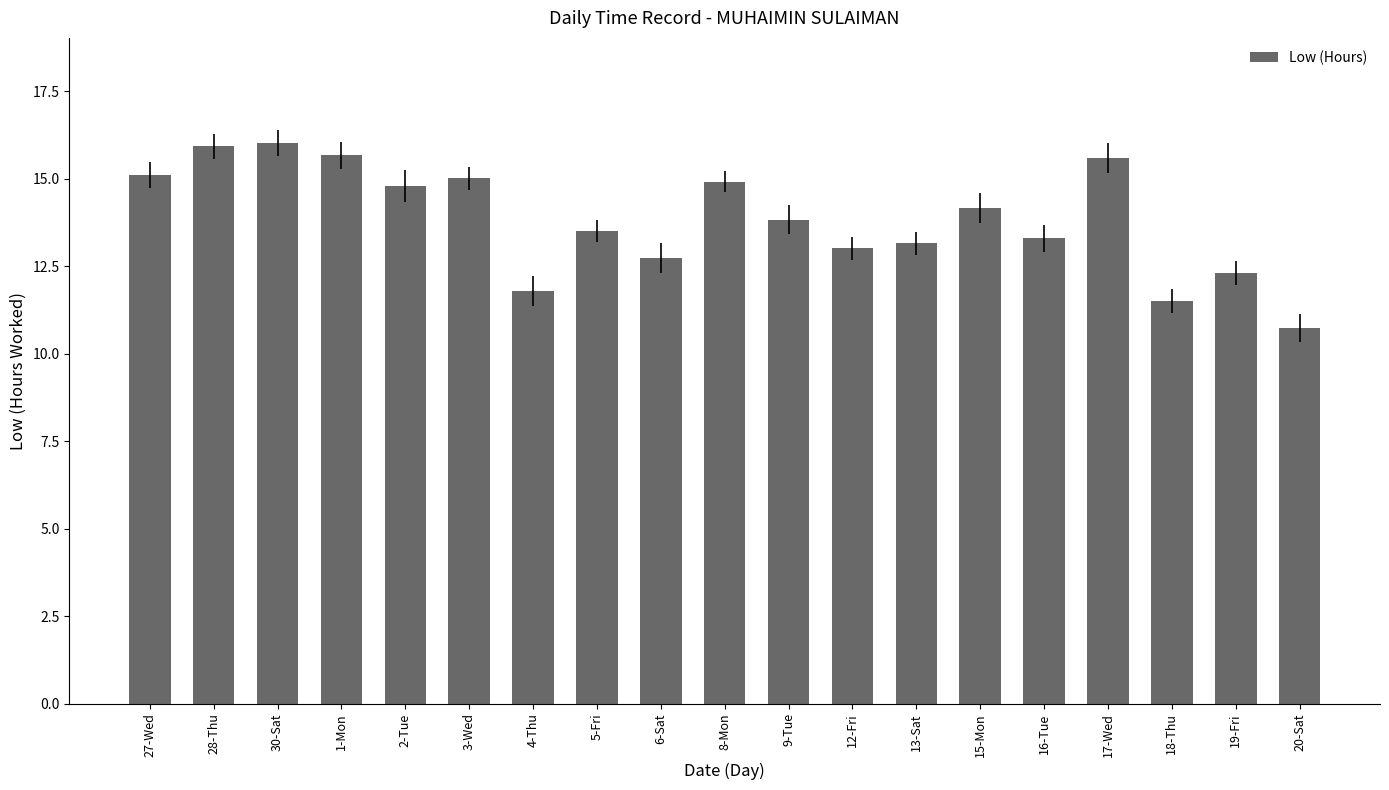

What is the change in value from 30-Sat to 9-Tue?

-2.2